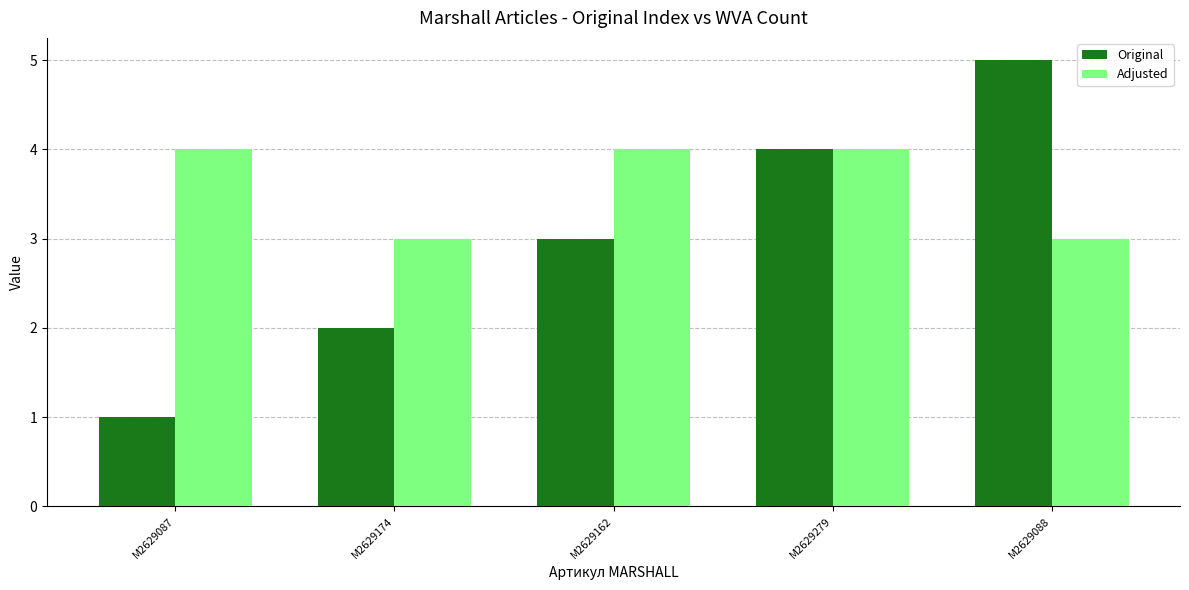

What is the difference between the maximum and minimum values in the Adjusted series?

1